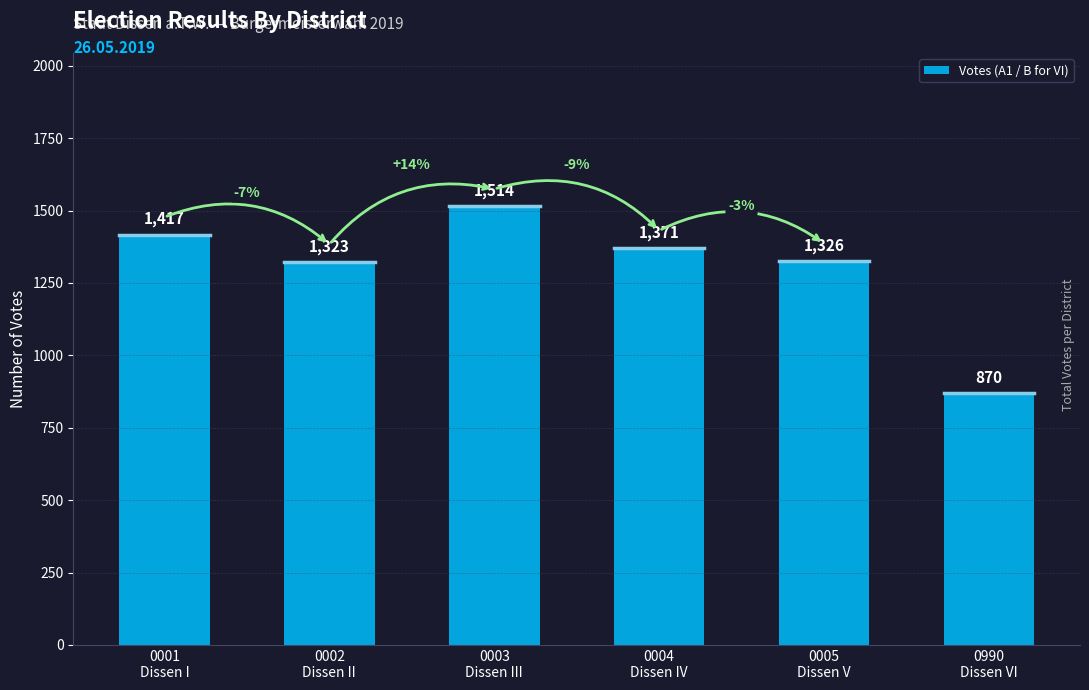

Where does the data first go above 1371?

0001
Dissen I